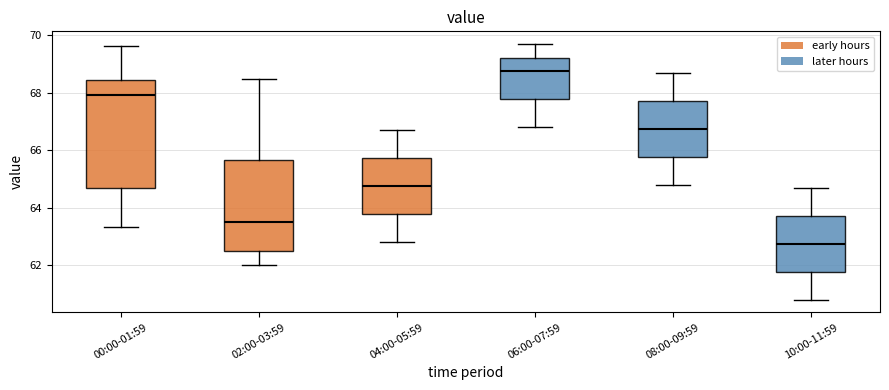

Reading left to right, transcribe this box plot: for each box, give where its median line is, the range the box spans, and where its two whiskers end, as read against the y-axis. The values are not printed on the chart, so give them approximately, as read against the axis.

00:00-01:59: median 68.0, box 64.6 to 68.4, whiskers 63.4 to 69.6
02:00-03:59: median 63.6, box 62.6 to 65.6, whiskers 62.0 to 68.6
04:00-05:59: median 64.8, box 63.8 to 65.8, whiskers 62.8 to 66.8
06:00-07:59: median 68.8, box 67.8 to 69.2, whiskers 66.8 to 69.8
08:00-09:59: median 66.8, box 65.8 to 67.8, whiskers 64.8 to 68.8
10:00-11:59: median 62.8, box 61.8 to 63.8, whiskers 60.8 to 64.8